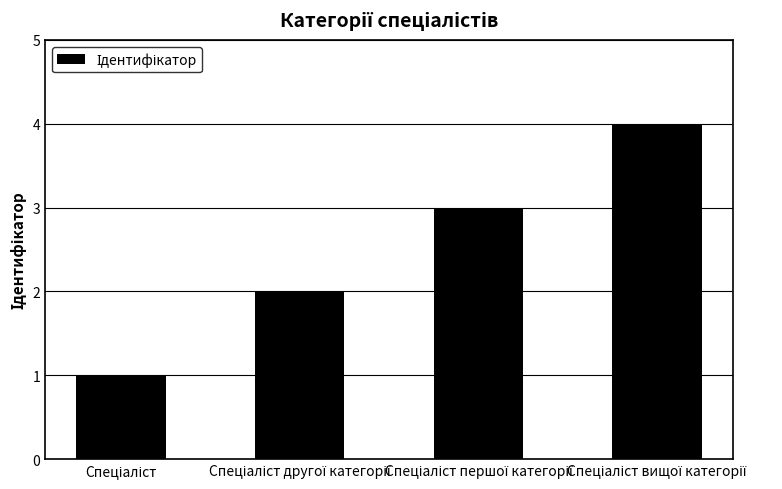

What is the greatest value displayed?

4